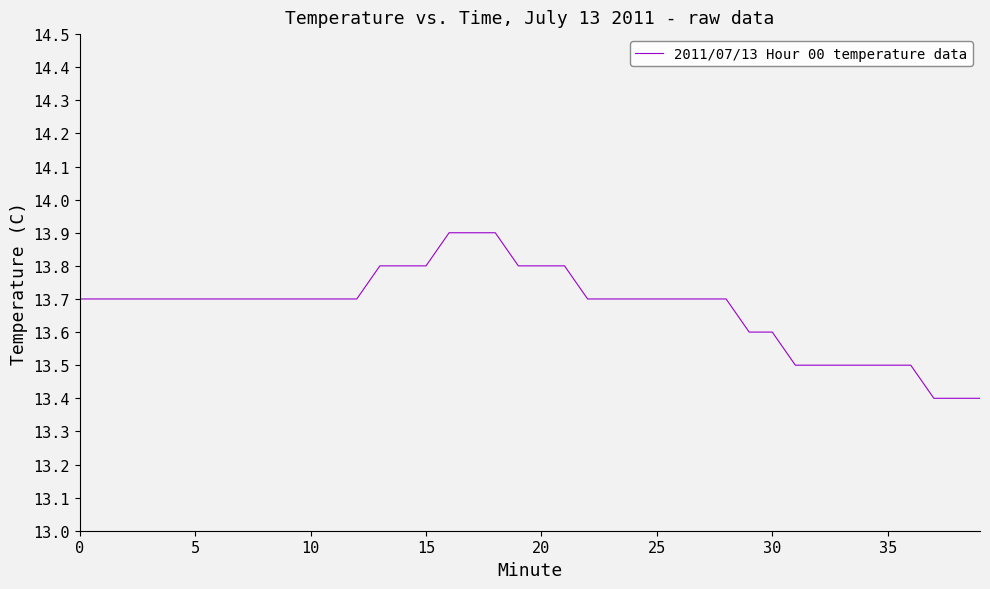

Reading left to right, what are all the values shown in this chart?

13.7	13.7	13.7	13.7	13.7	13.7	13.7	13.7	13.7	13.7	13.7	13.7	13.7	13.8	13.8	13.8	13.9	13.9	13.9	13.8	13.8	13.8	13.7	13.7	13.7	13.7	13.7	13.7	13.7	13.6	13.6	13.5	13.5	13.5	13.5	13.5	13.5	13.4	13.4	13.4